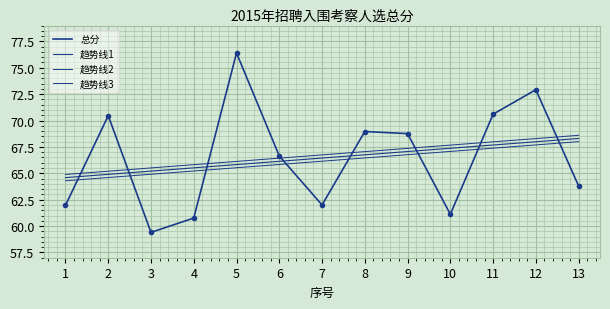

Rank the categories by 趋势线1 value from highest to lowest.

13, 12, 11, 10, 9, 8, 7, 6, 5, 4, 3, 2, 1